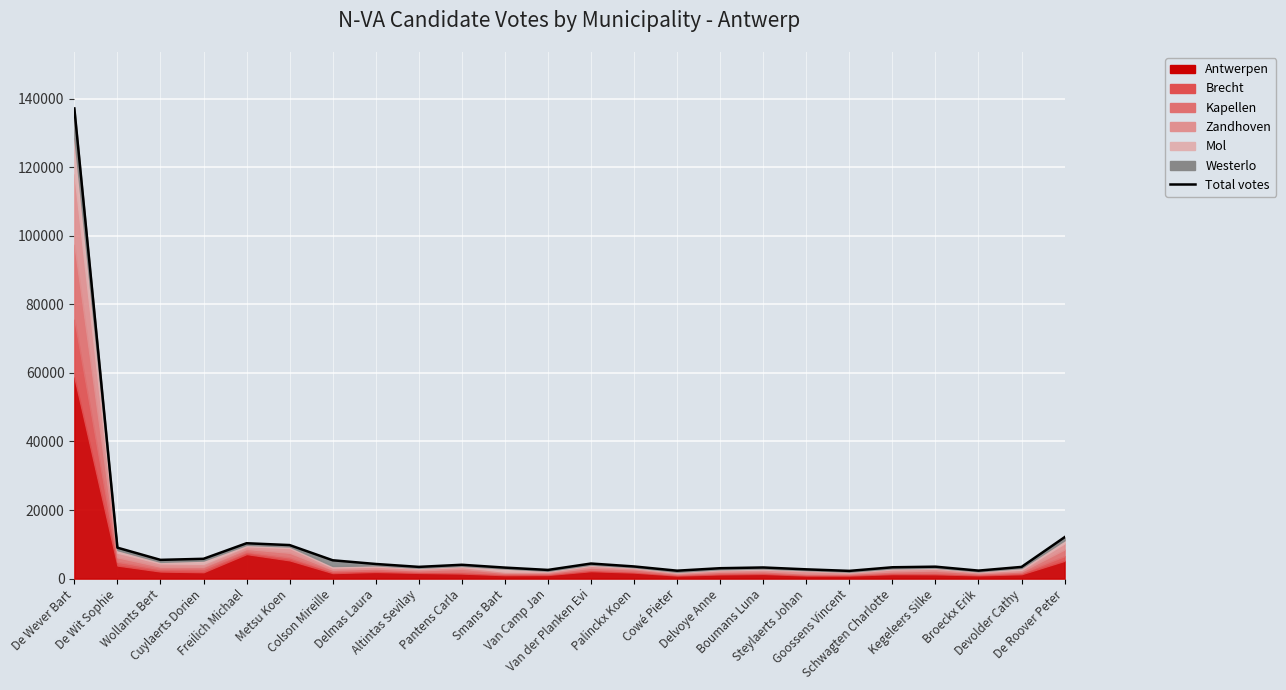

How many lines are shown in the chart?

1